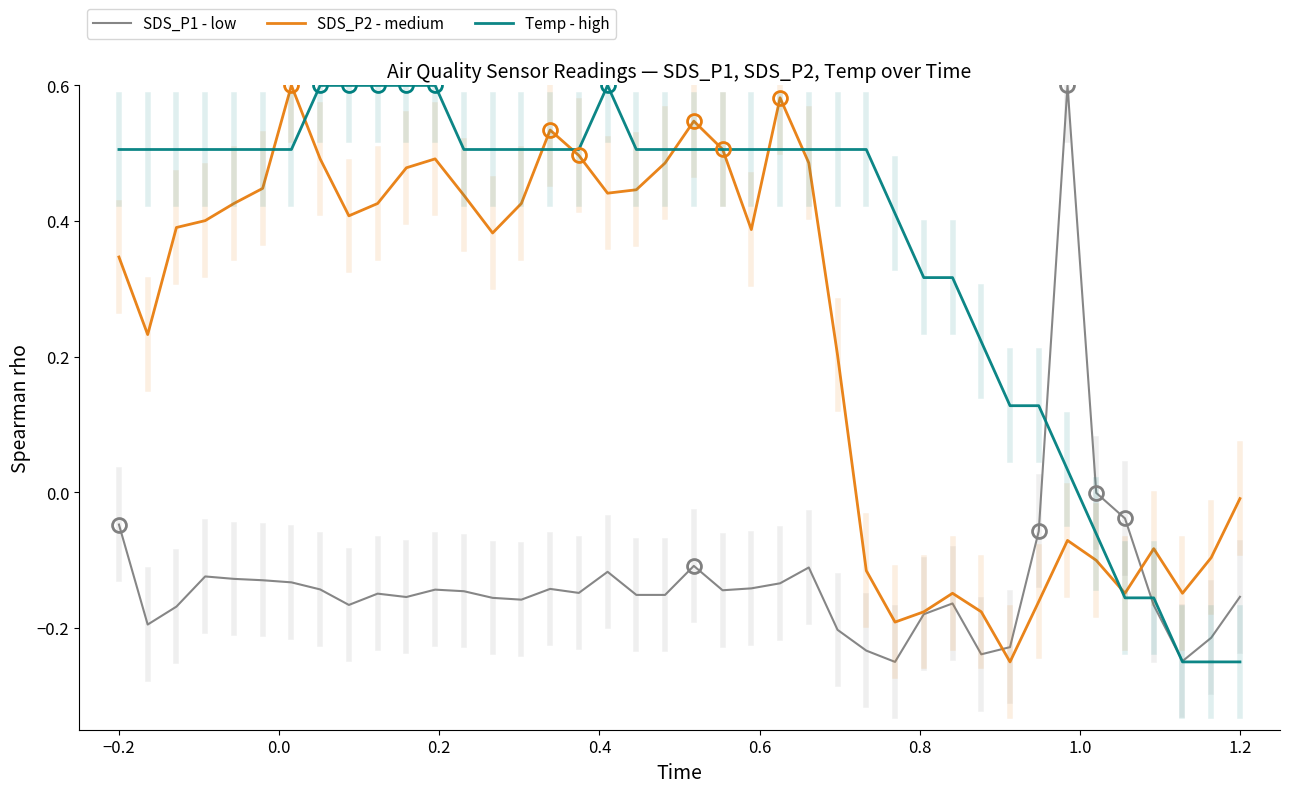

How many distinct data groups are displayed?

3